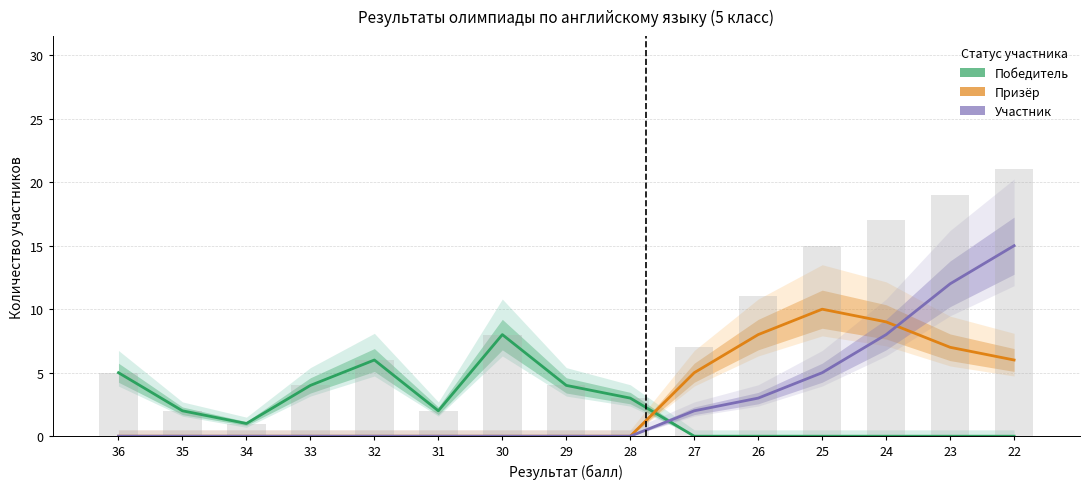

How many groups of bars are there?

15